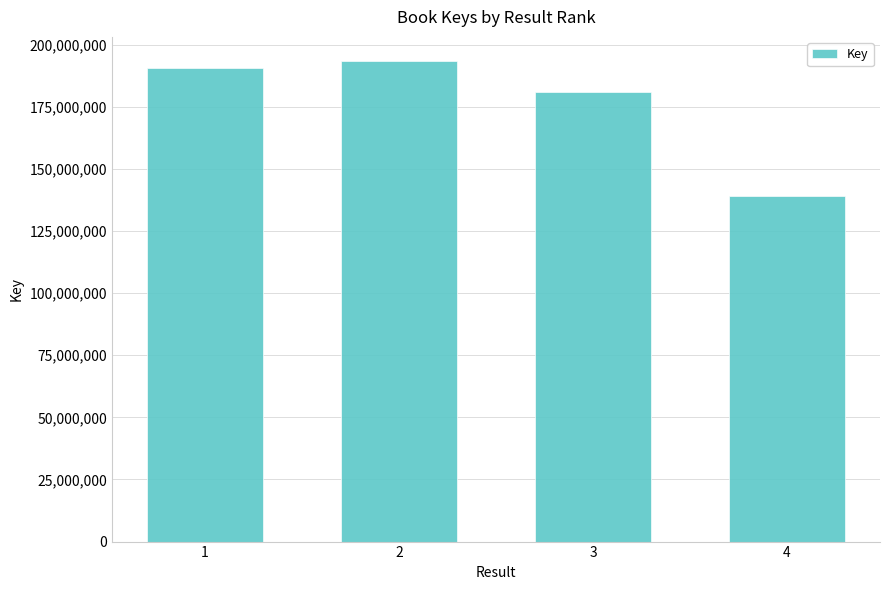

What is the difference between the maximum and minimum values?

54216783